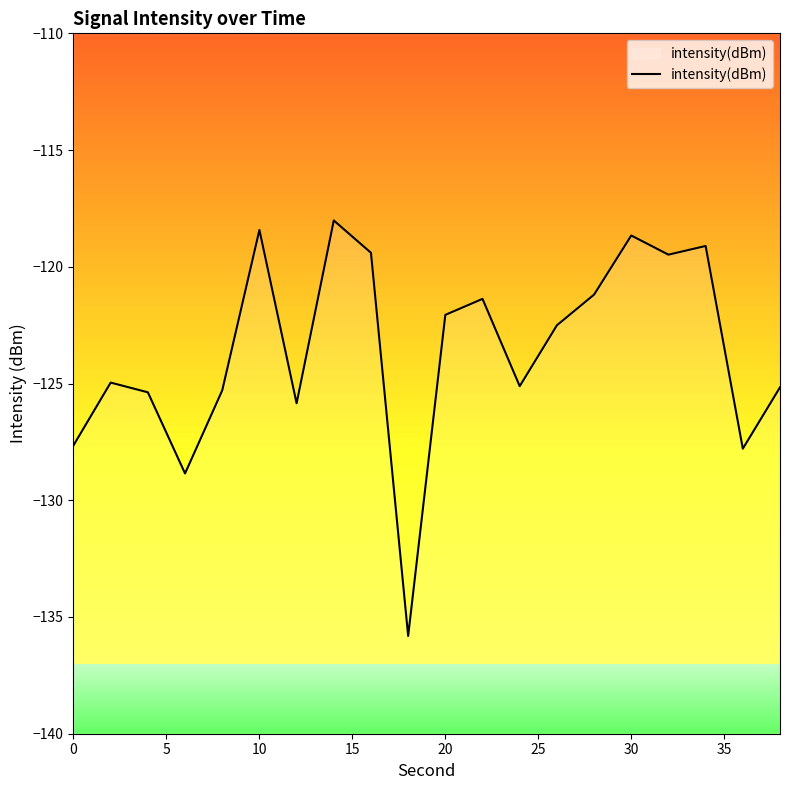

How many categories are shown in the chart?

20